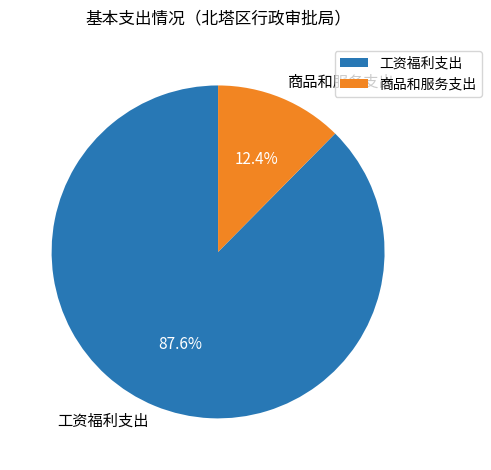

Count the number of slices in the pie.

2